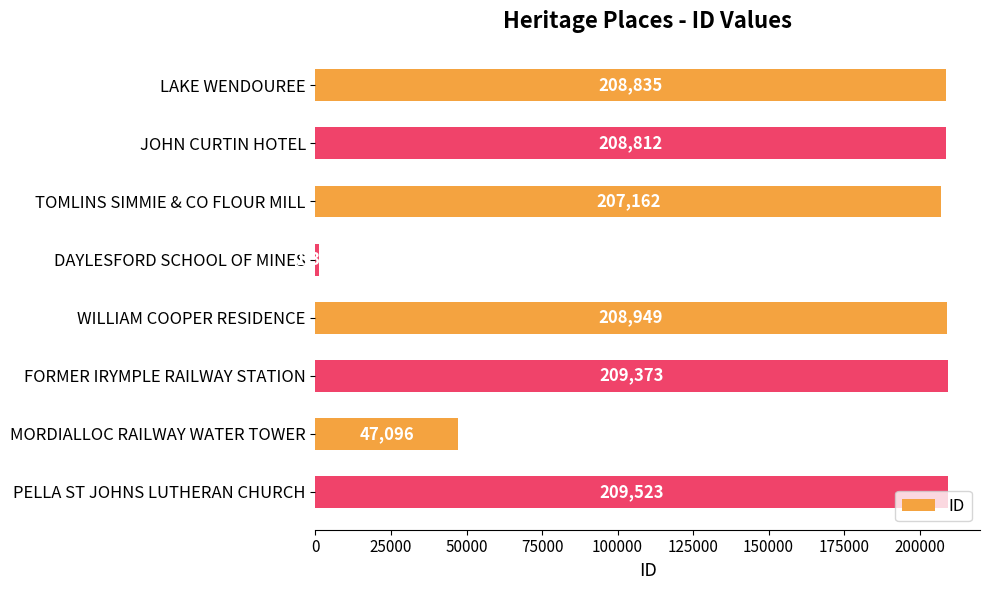

What is the change in value from DAYLESFORD SCHOOL OF MINES to WILLIAM COOPER RESIDENCE?

+207645